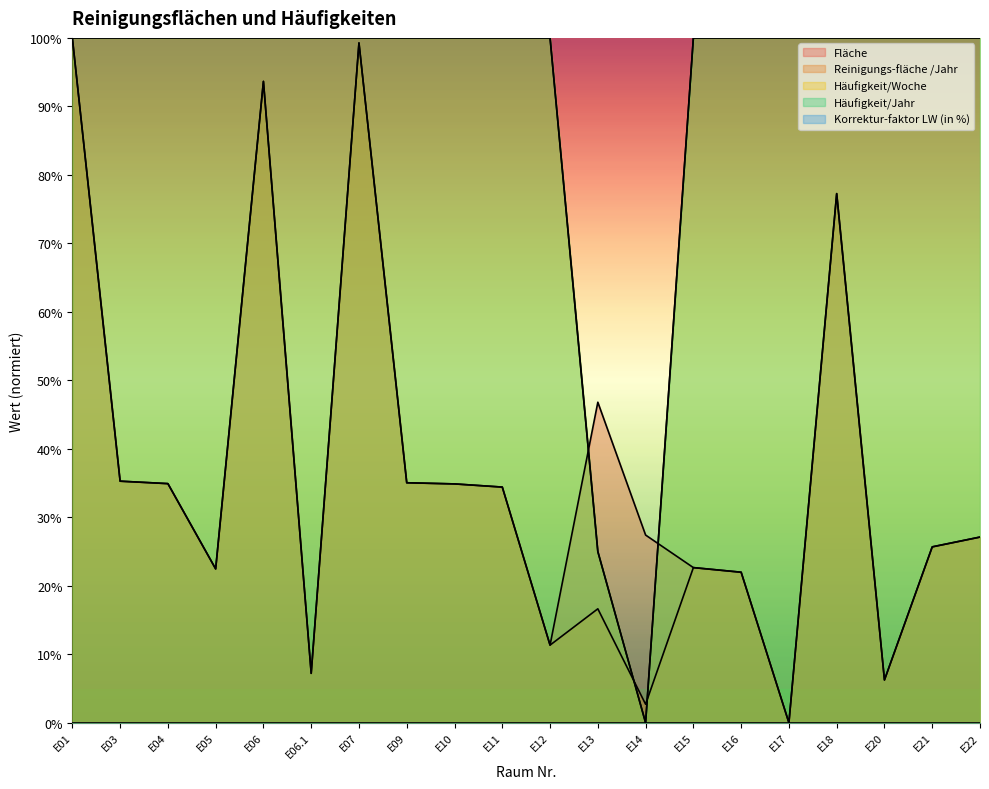

What position from the left is E21?

19